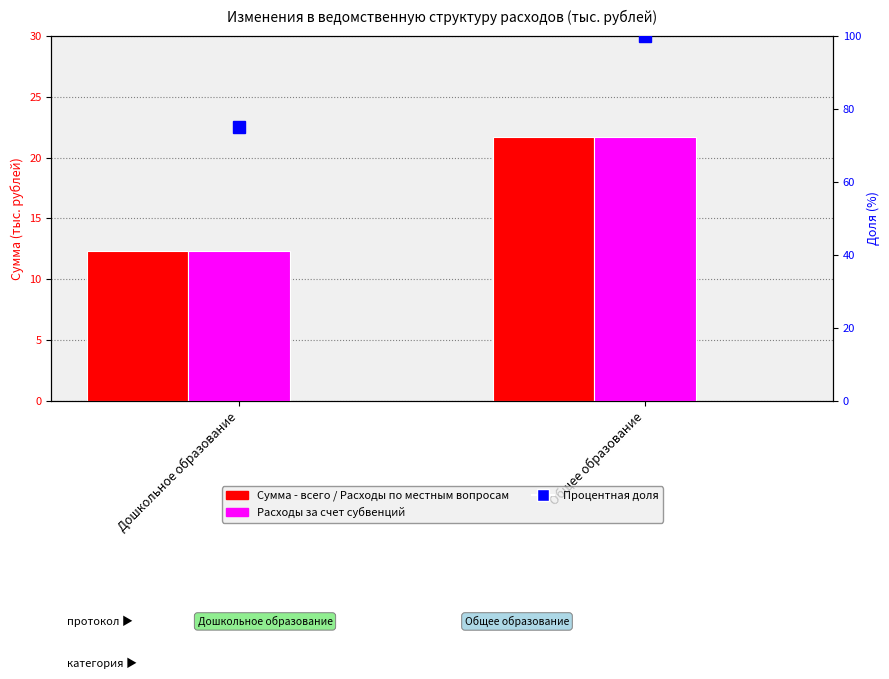

What is the lowest value of the Расходы по вопросам местного значения series?

12.3